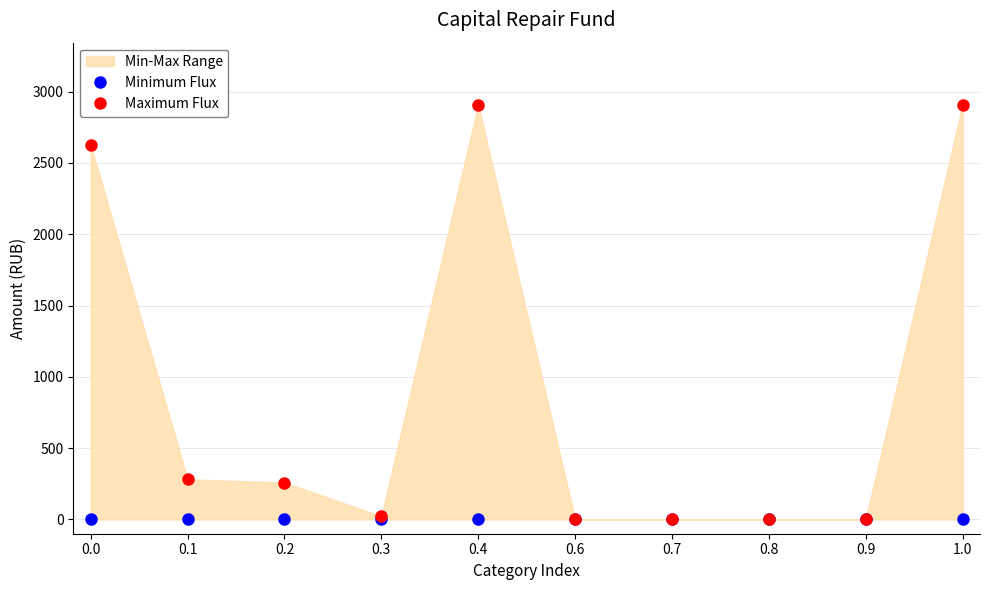

Is this an area chart (filled region under the line)?

No